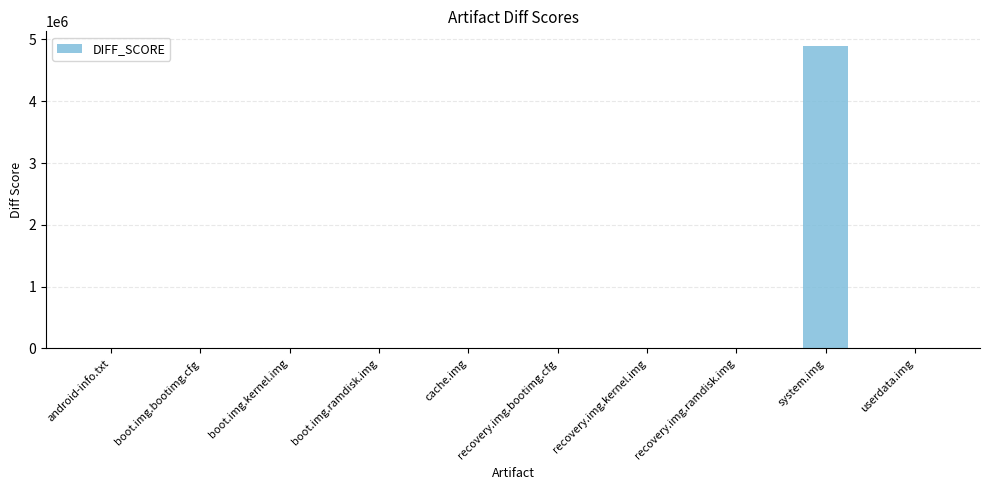

The chart shows a value of 4885370 at system.img. True or false?

True